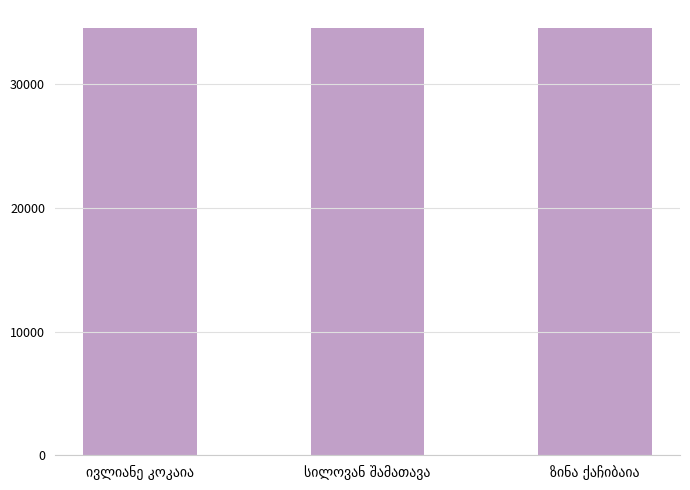

What is the greatest value displayed?

34563